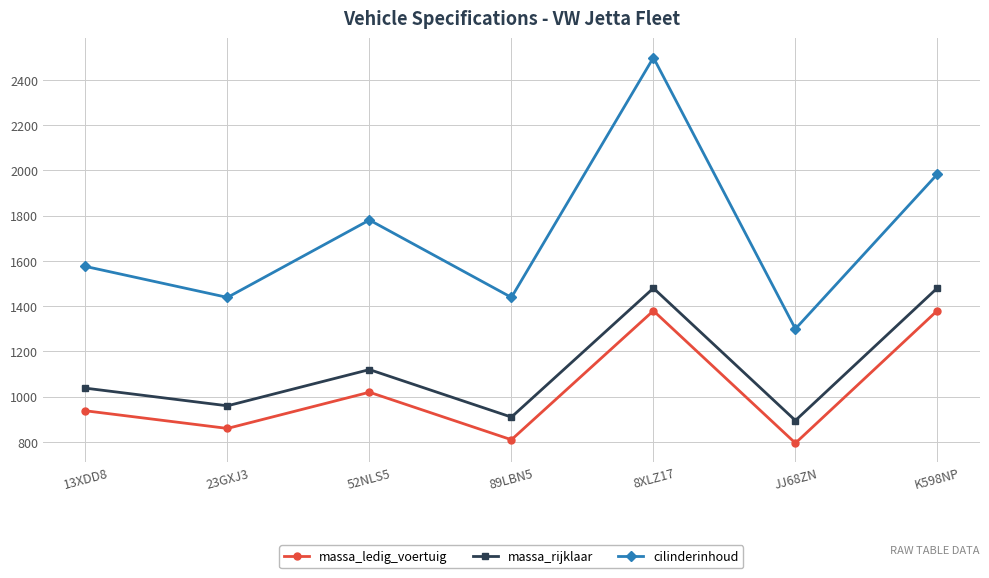

Count the number of categories in the chart.

7